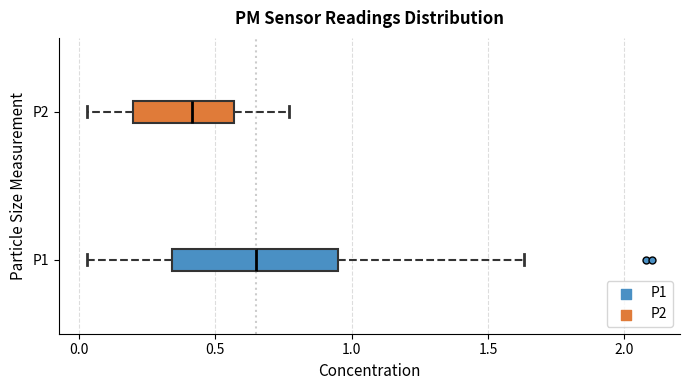

Reading bottom to top, transcribe this box plot: for each box, give where its median line is, the range the box spans, and where its two whiskers end, as read against the x-axis. The values are not printed on the chart, so give them approximately, as read against the axis.

P1: median 0.65, box 0.35 to 0.95, whiskers 0.05 to 1.65
P2: median 0.40, box 0.20 to 0.55, whiskers 0.05 to 0.75